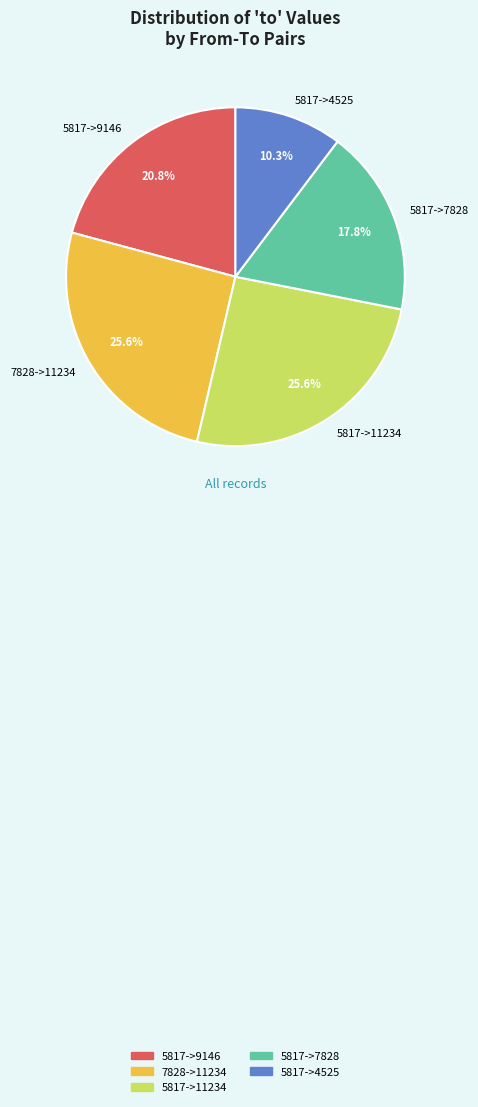

Does any single category account for the majority?

No